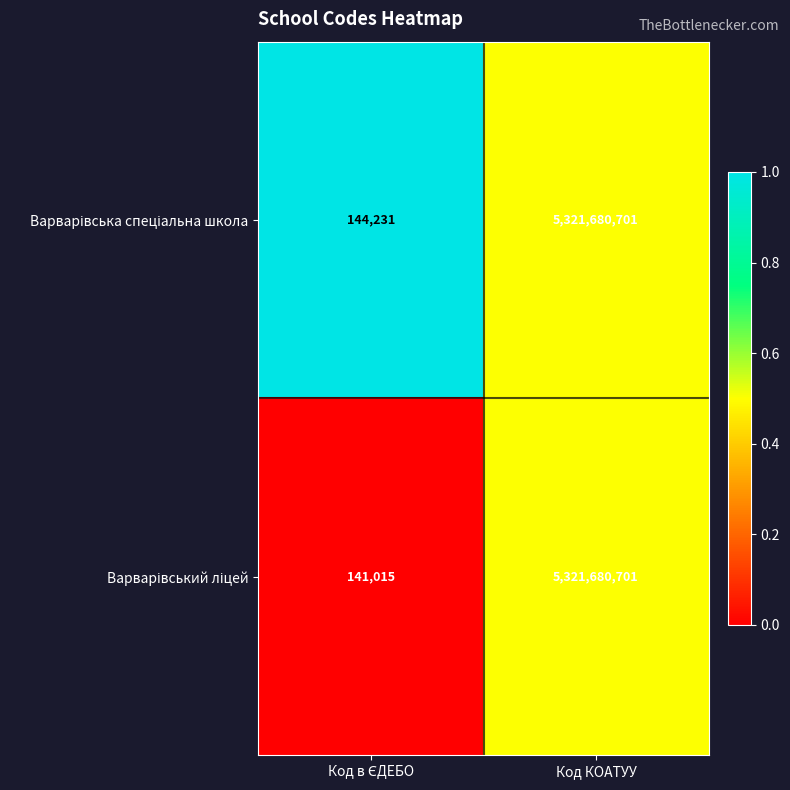

What is the smallest value displayed?

141015